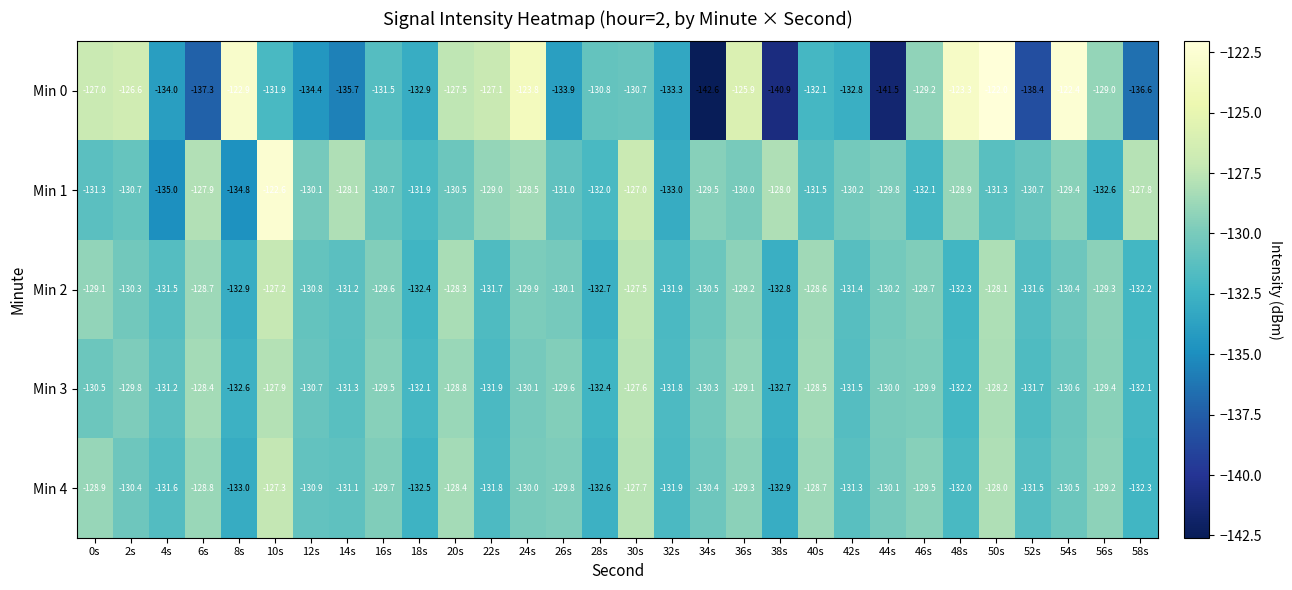

What is the spread (max minus min) of values at 36s?

4.1